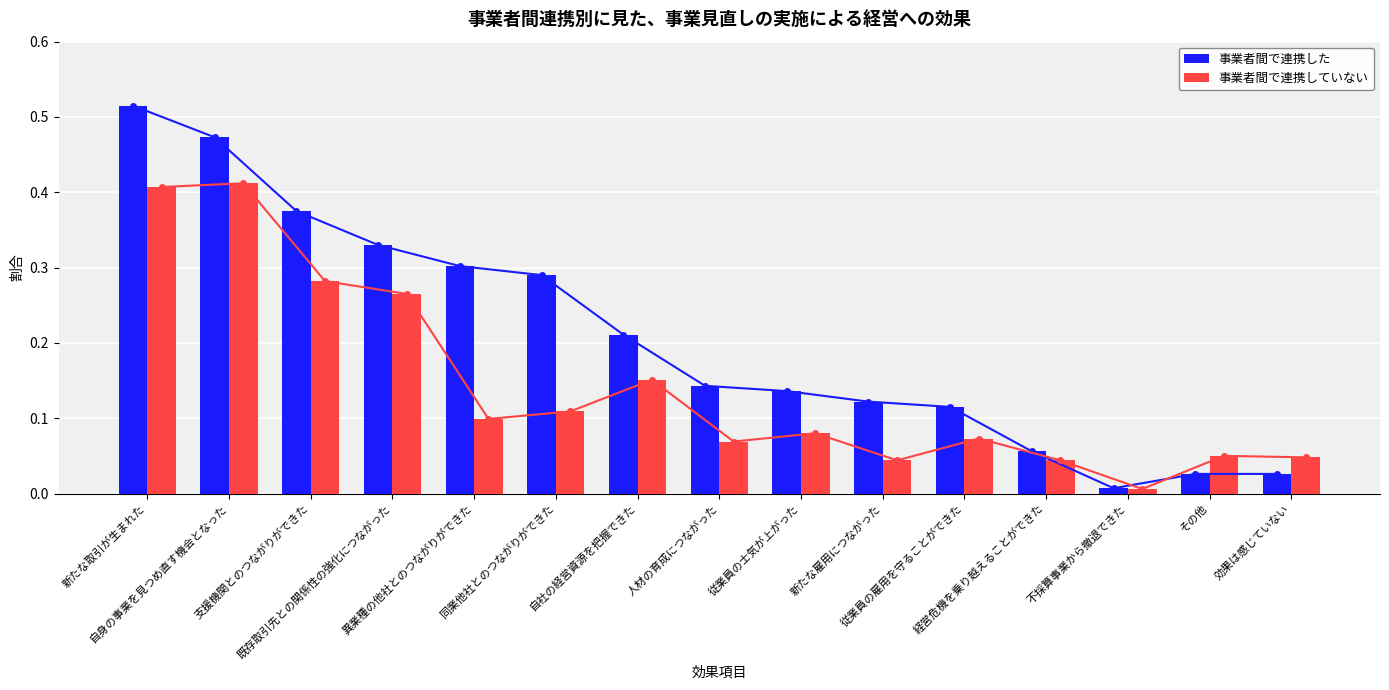

Count the number of data series in this chart.

2